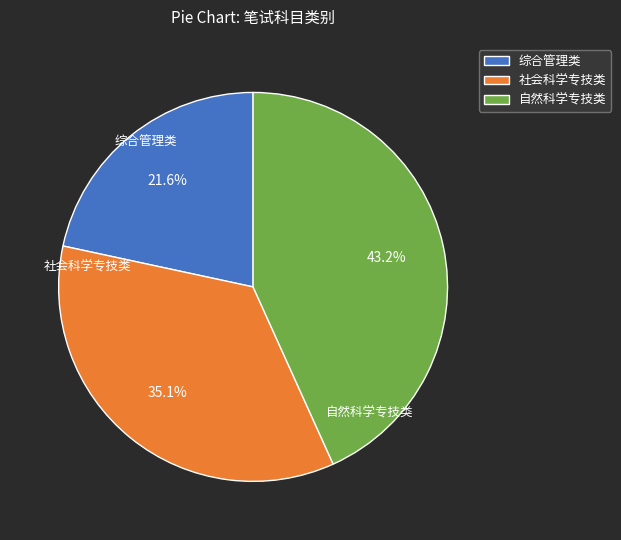

What is the ratio of the value at 社会科学专技类 to the value at 综合管理类?

1.6